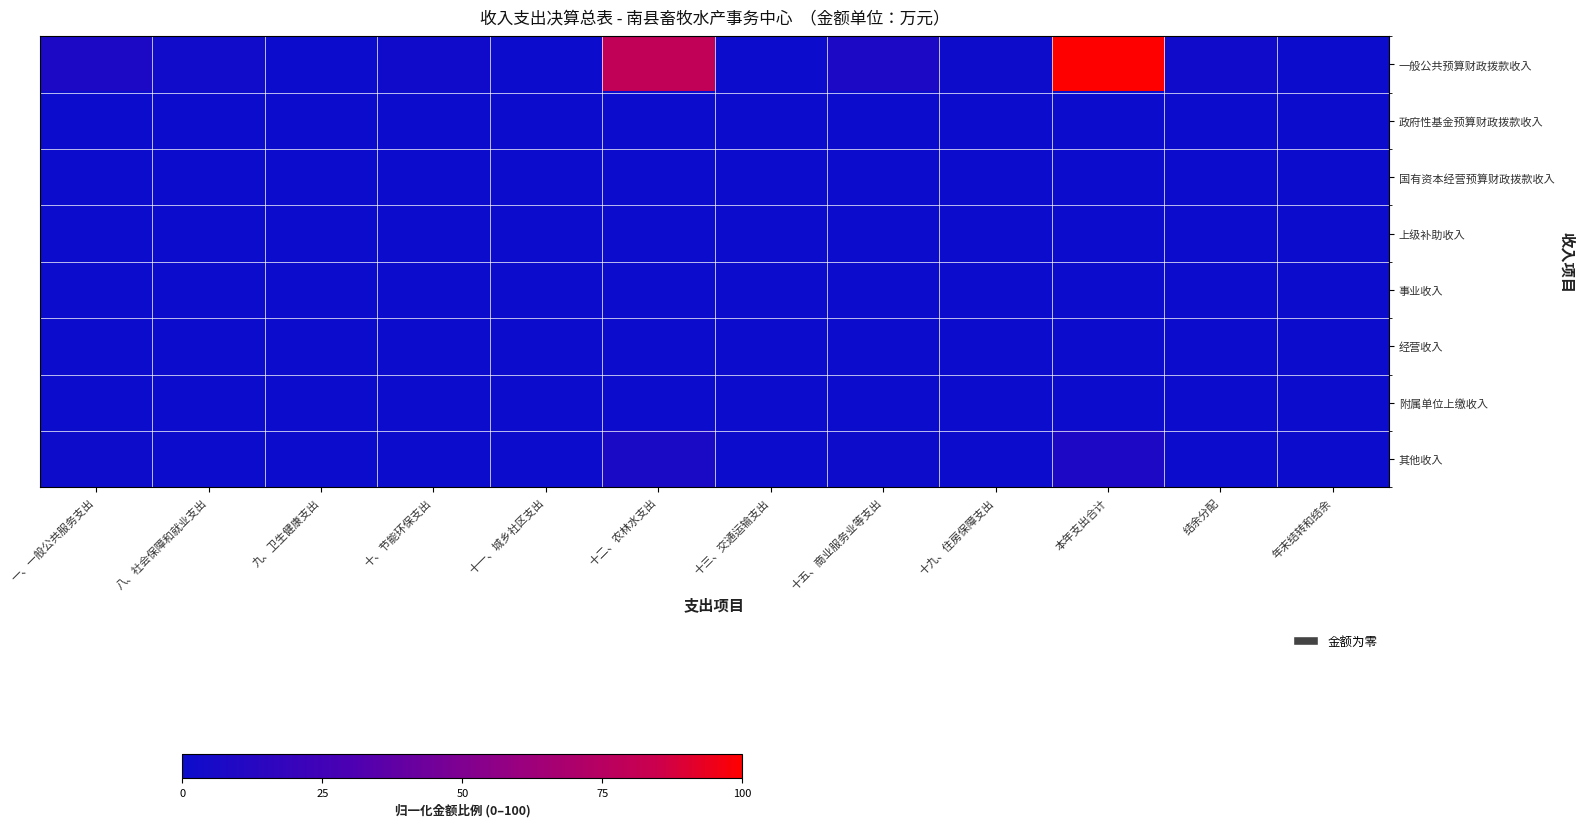

Which series has the largest range (max minus min)?

一般公共预算财政拨款收入